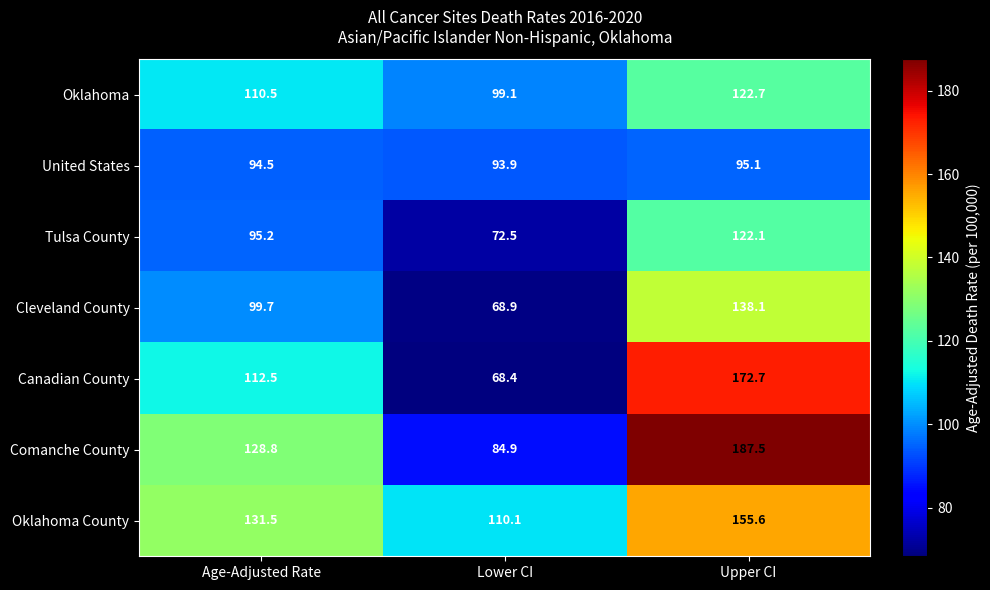

Rank the series by their maximum value, from highest to lowest.

Comanche County, Canadian County, Oklahoma County, Cleveland County, Oklahoma, Tulsa County, United States